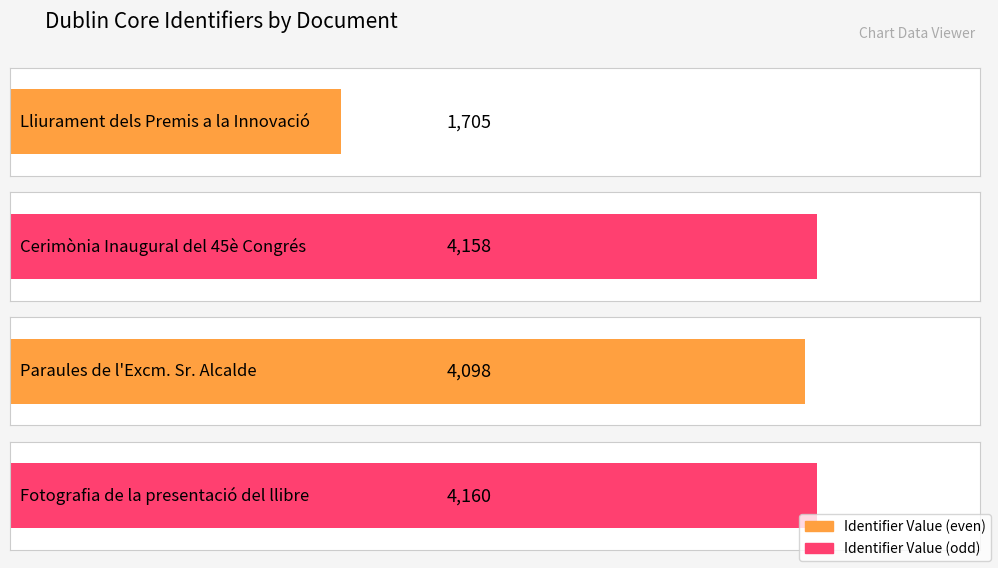

The value at Lliurament dels Premis a la Innovació is 2592. True or false?

False